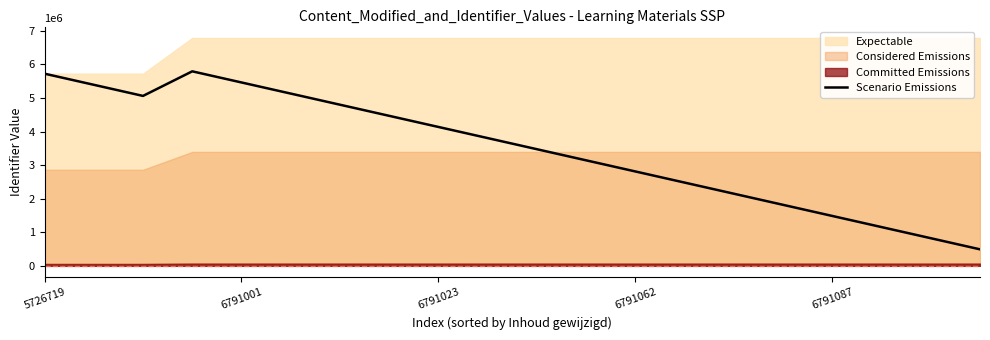

What is the maximum value for Scenario Emissions?

5796365.3